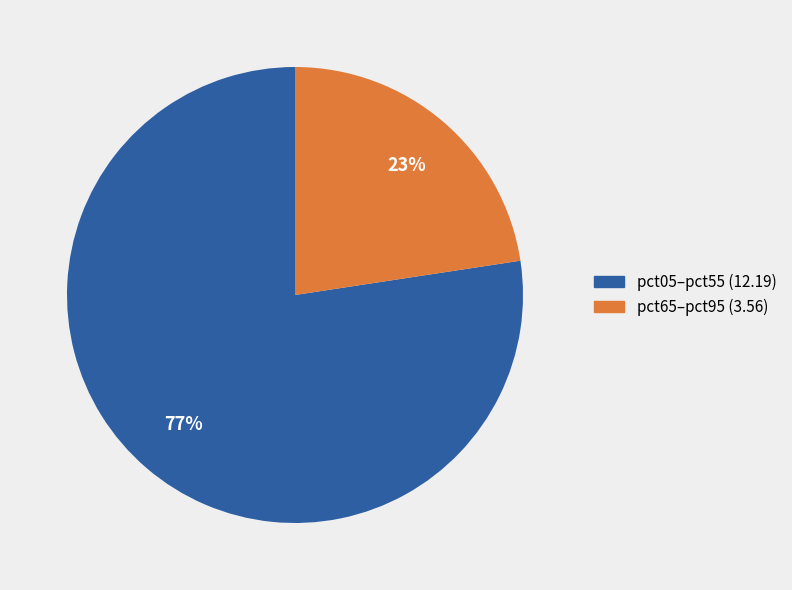

How many segments does this pie chart have?

2